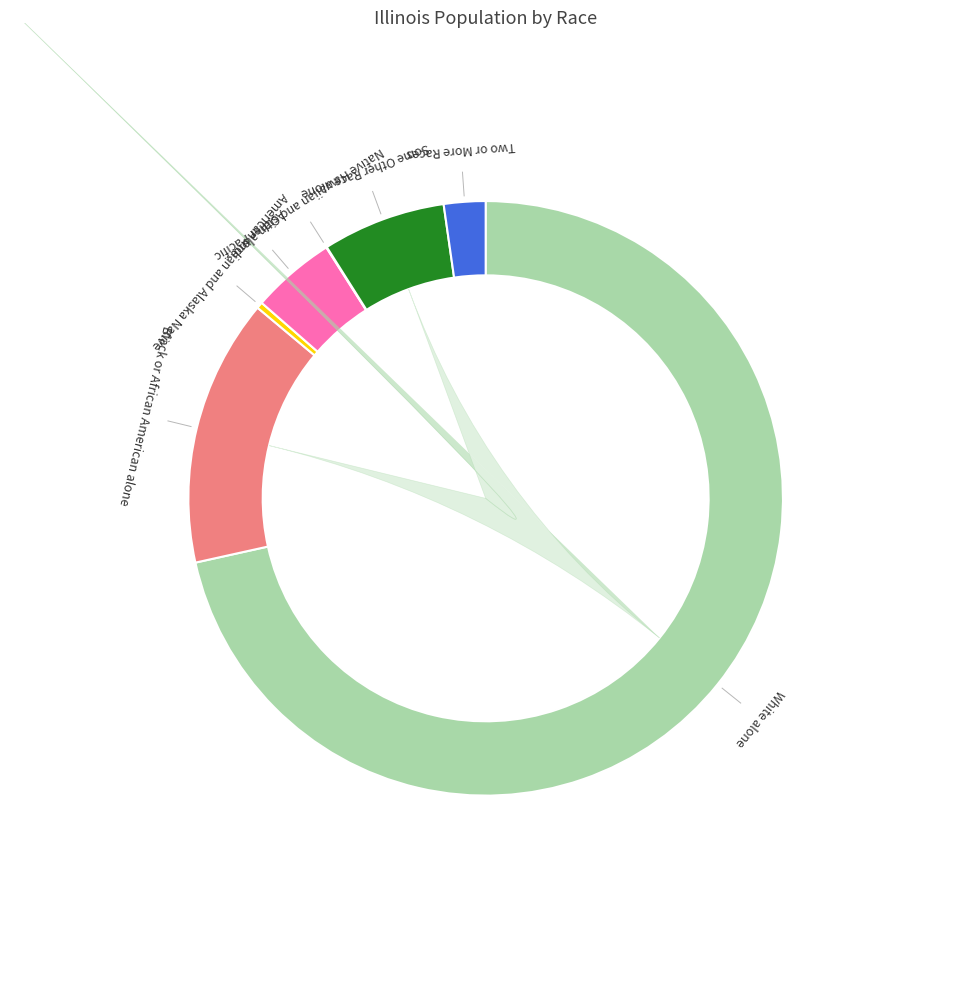

The Some Other Race alone slice represents 12% of the pie. True or false?

False